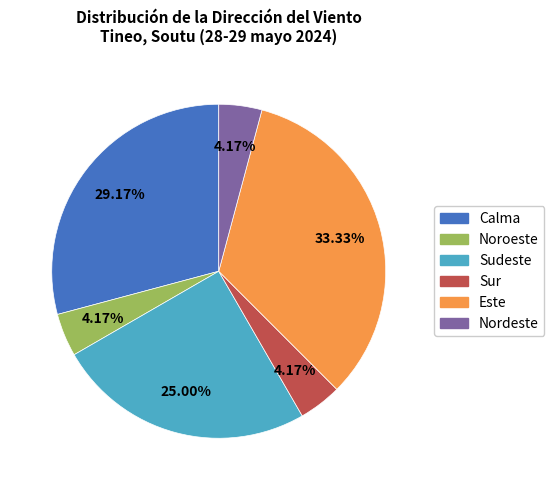

How many segments does this pie chart have?

6